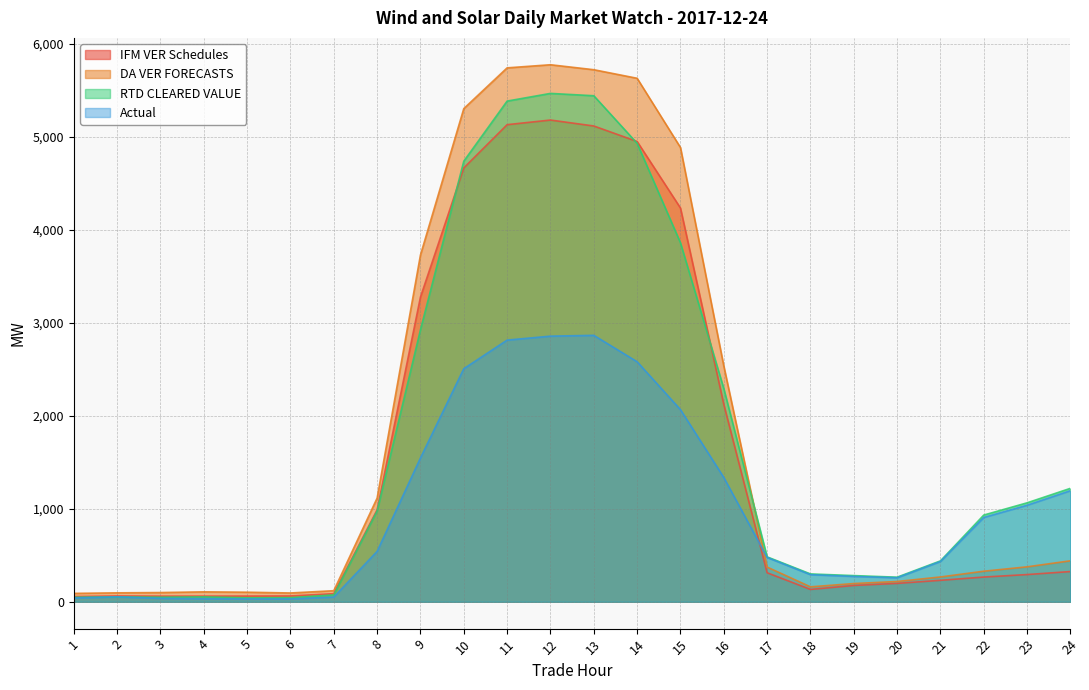

What is the difference between the maximum and minimum values in the IFM VER Schedules series?

5124.0